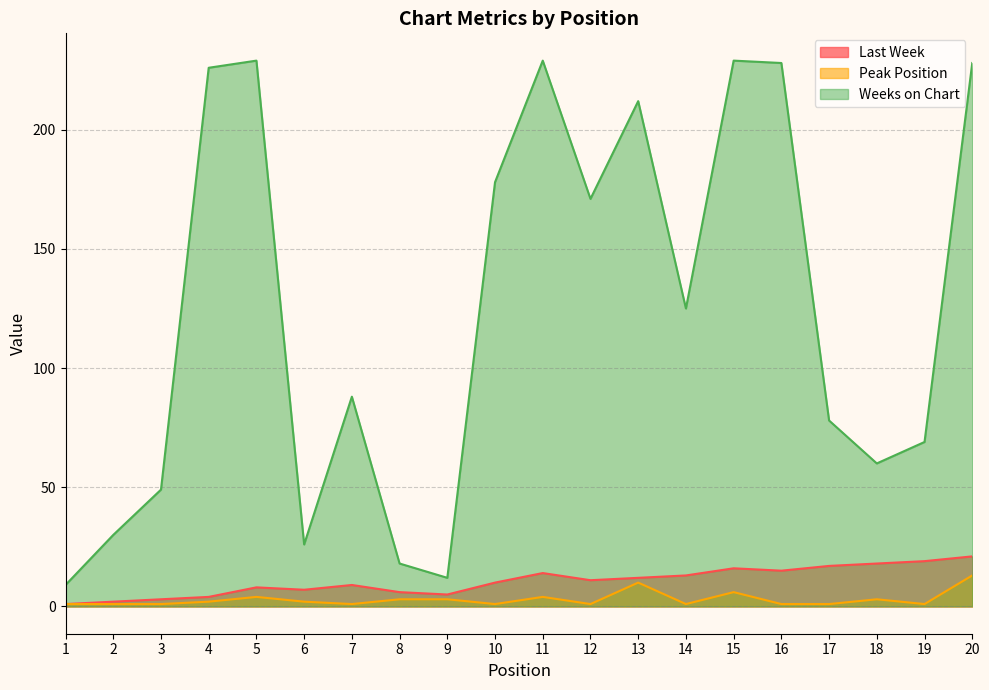

What value does the Last Week series have at 10, to the nearest 10?

10